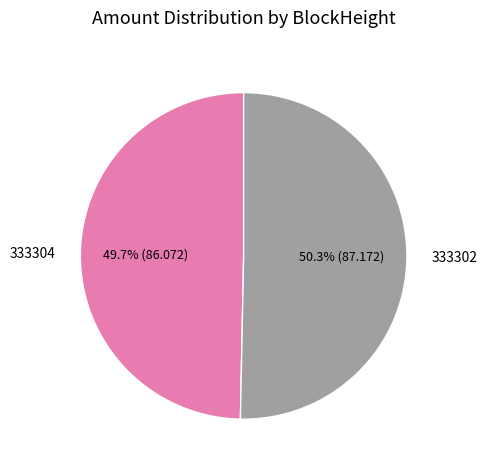

To the nearest percent, what percentage of the pie is 333302?

50%